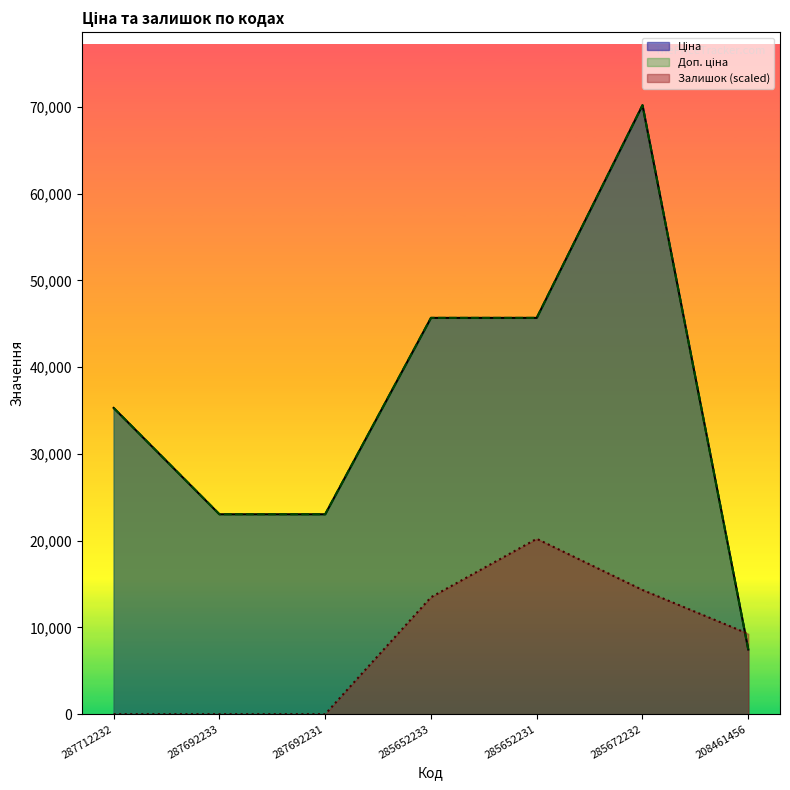

What is the approximate value of Доп. ціна at 285652231?

45672.6